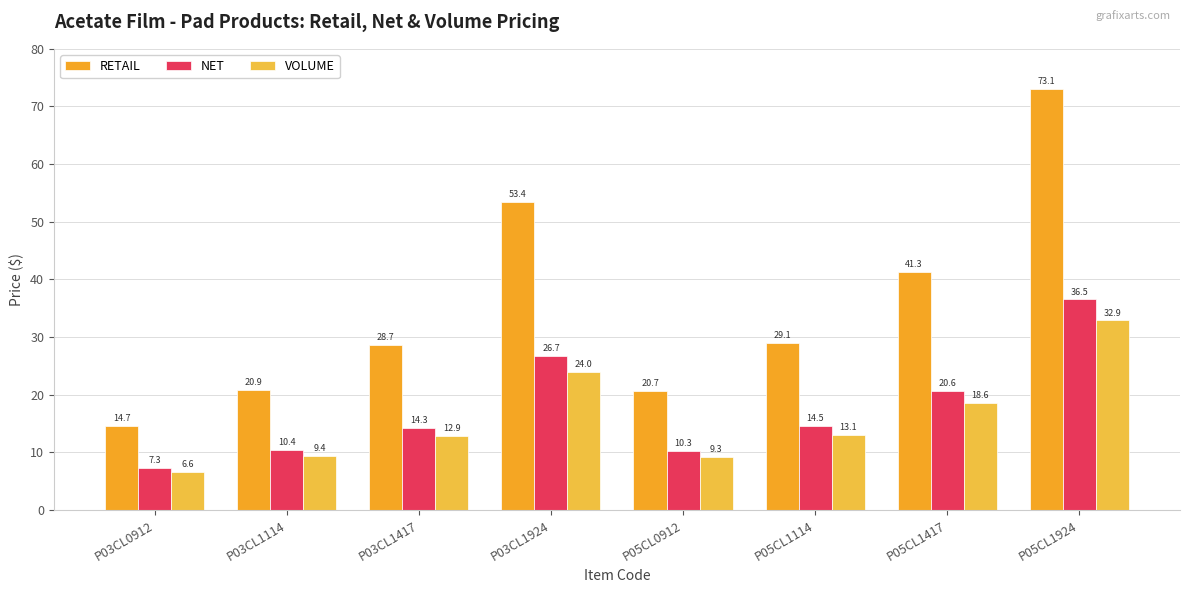

Does the chart contain any negative values?

No